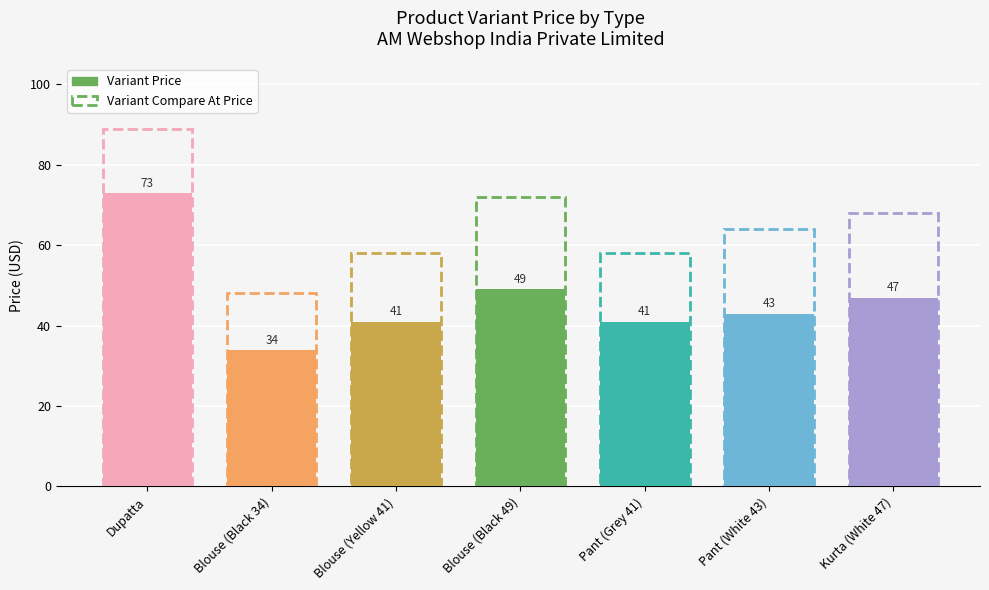

At which label is Variant Compare At Price closest to 68?

Kurta (White 47)